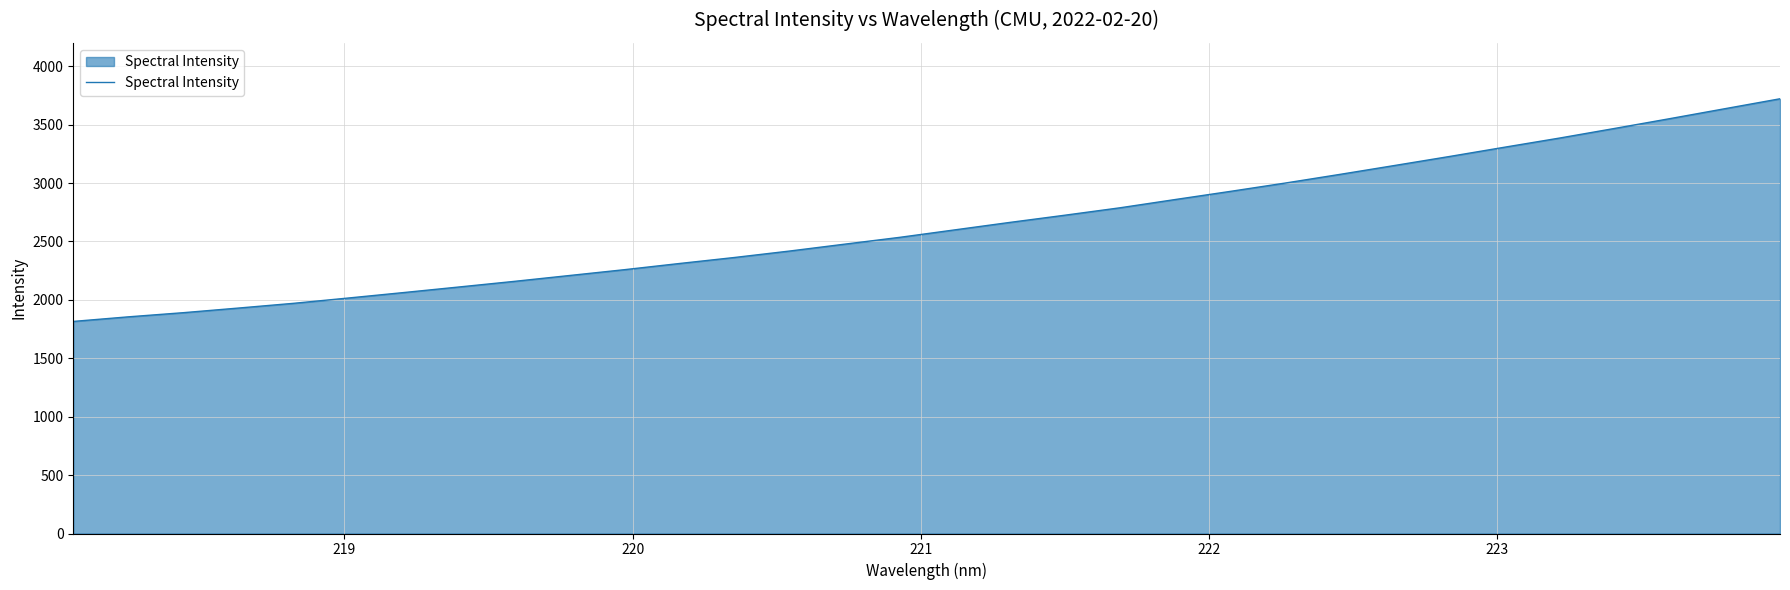

Does the chart display data point markers on the line(s)?

No